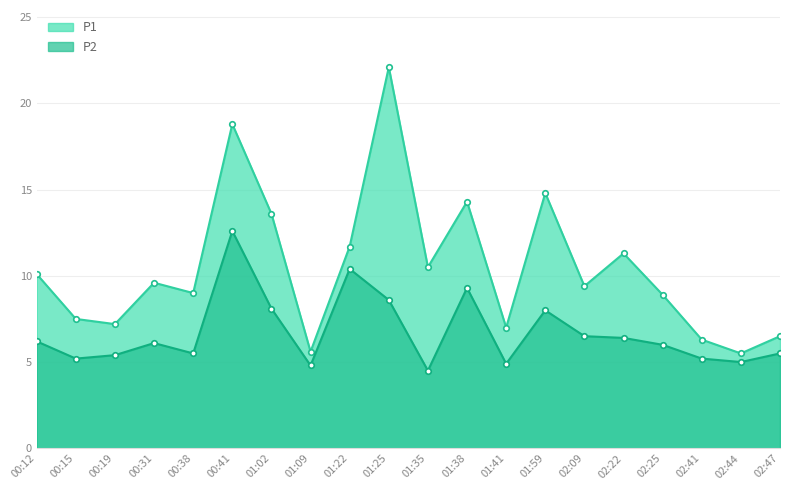

What is the difference between the P2 values at 00:31 and 01:02?

2.0